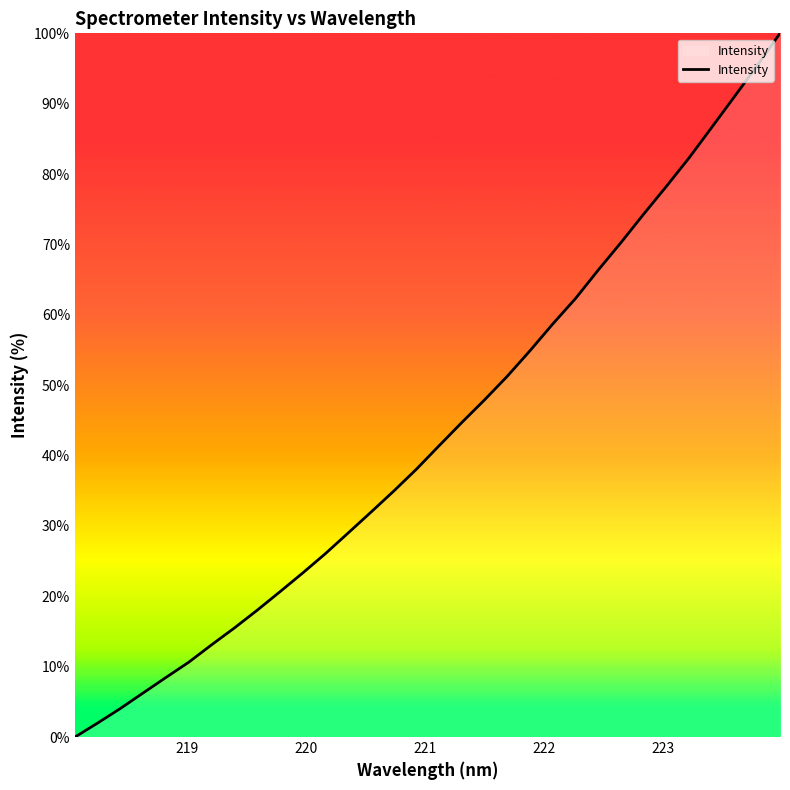

What is the maximum value shown in the chart?

100.0